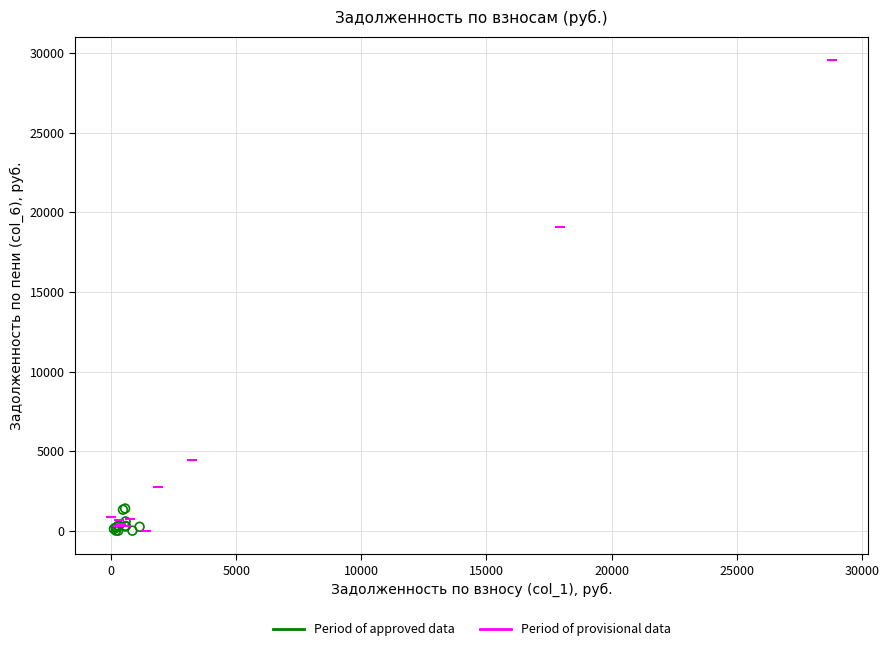

Which series reaches the maximum Y coordinate?

Period of provisional data